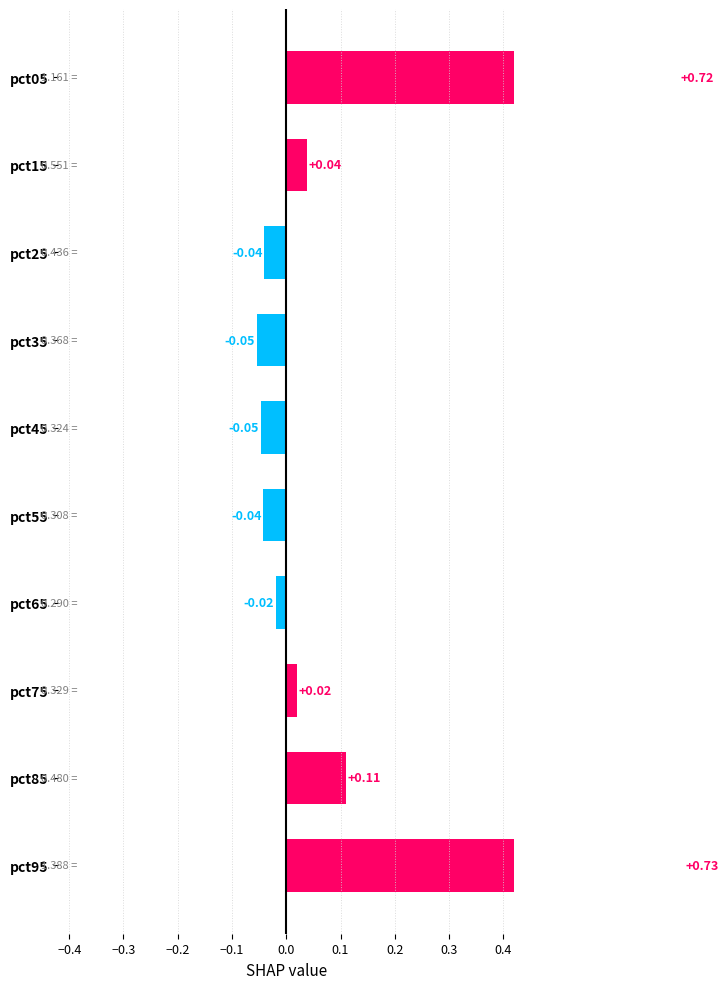

What position from the right is 0.1?

4